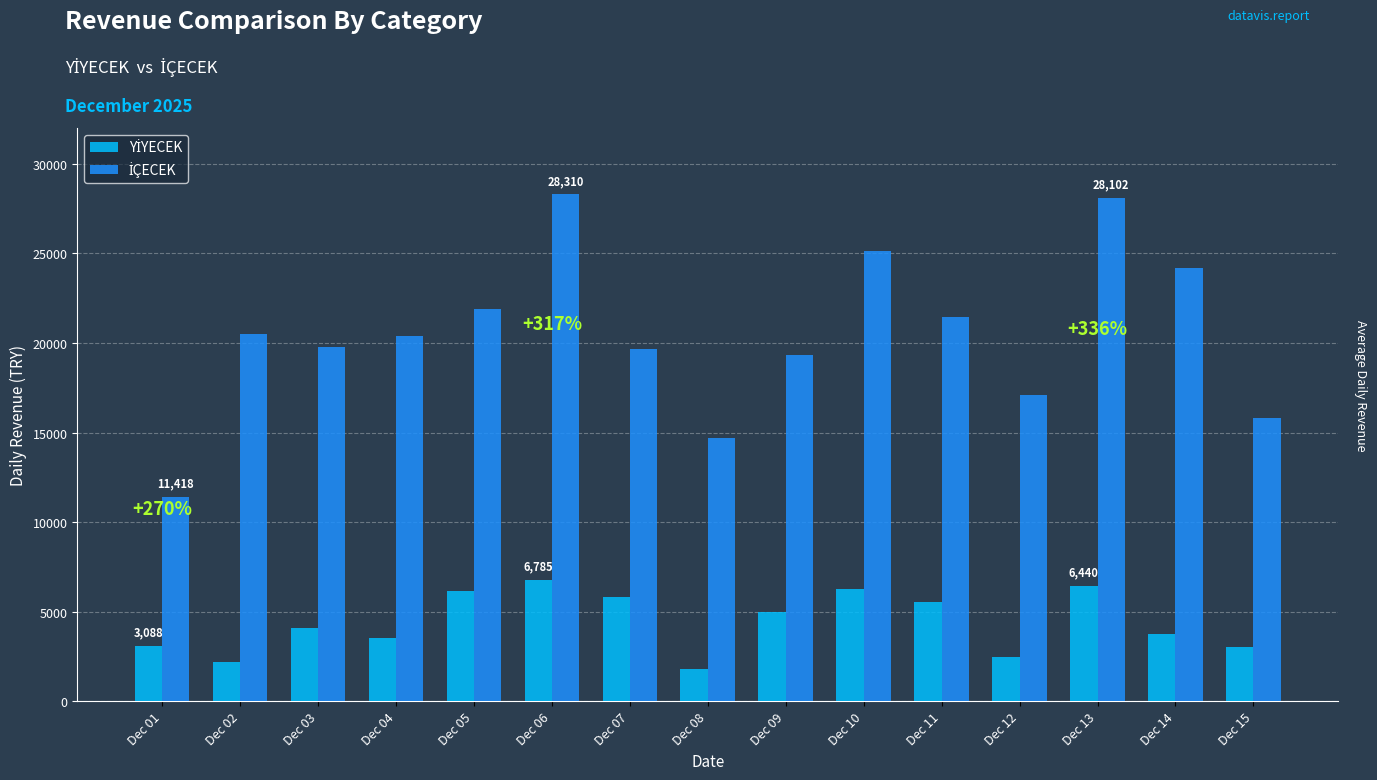

What is the greatest value displayed?

28310.0